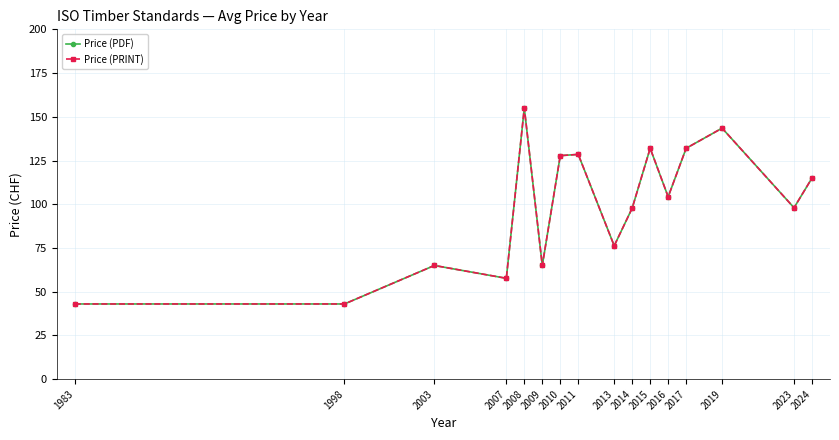

At how many categories does at least one series exceed 125?

6